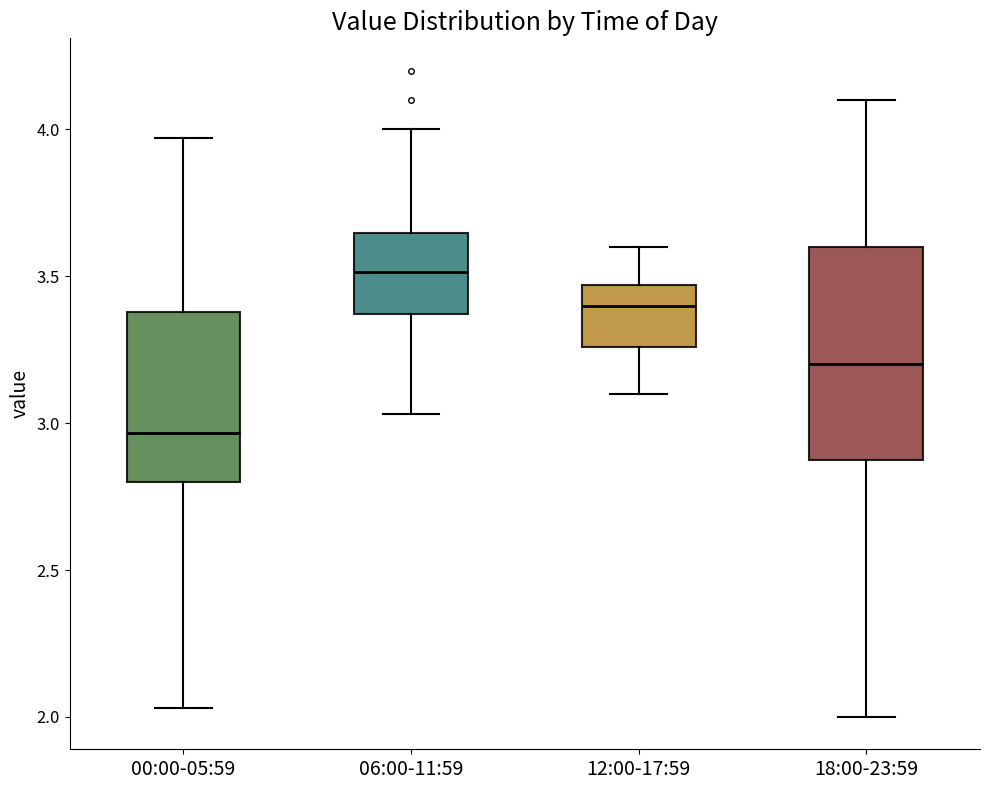

Reading left to right, transcribe this box plot: for each box, give where its median line is, the range the box spans, and where its two whiskers end, as read against the y-axis. The values are not printed on the chart, so give them approximately, as read against the axis.

00:00-05:59: median 2.95, box 2.80 to 3.40, whiskers 2.05 to 3.95
06:00-11:59: median 3.50, box 3.35 to 3.65, whiskers 3.05 to 4.00
12:00-17:59: median 3.40, box 3.25 to 3.45, whiskers 3.10 to 3.60
18:00-23:59: median 3.20, box 2.90 to 3.60, whiskers 2.00 to 4.10